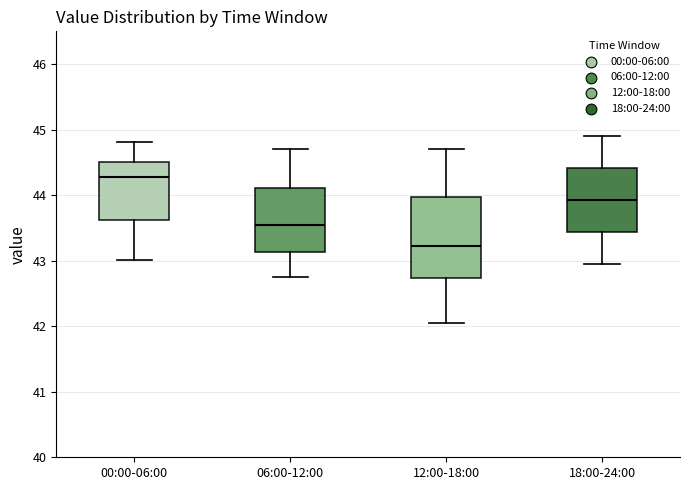

Reading left to right, transcribe this box plot: for each box, give where its median line is, the range the box spans, and where its two whiskers end, as read against the y-axis. The values are not printed on the chart, so give them approximately, as read against the axis.

00:00-06:00: median 44.3, box 43.6 to 44.5, whiskers 43.0 to 44.8
06:00-12:00: median 43.6, box 43.1 to 44.1, whiskers 42.8 to 44.7
12:00-18:00: median 43.2, box 42.7 to 44.0, whiskers 42.1 to 44.7
18:00-24:00: median 43.9, box 43.4 to 44.4, whiskers 43.0 to 44.9